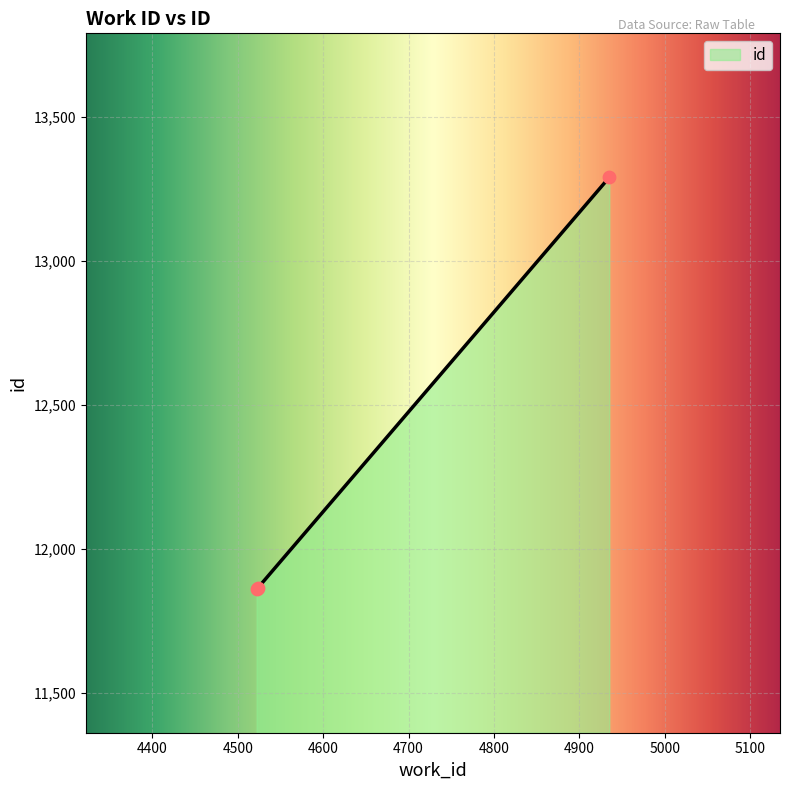

What is the change in value from 4522 to 4935?

+1427